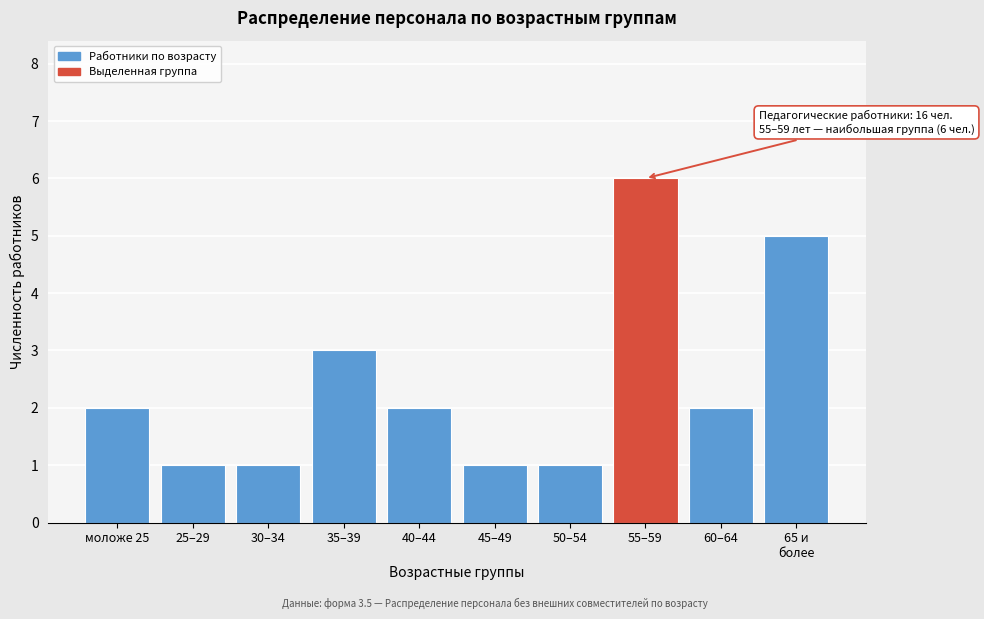

Reading left to right, list all the values displayed in this chart.

2	1	1	3	2	1	1	6	2	5